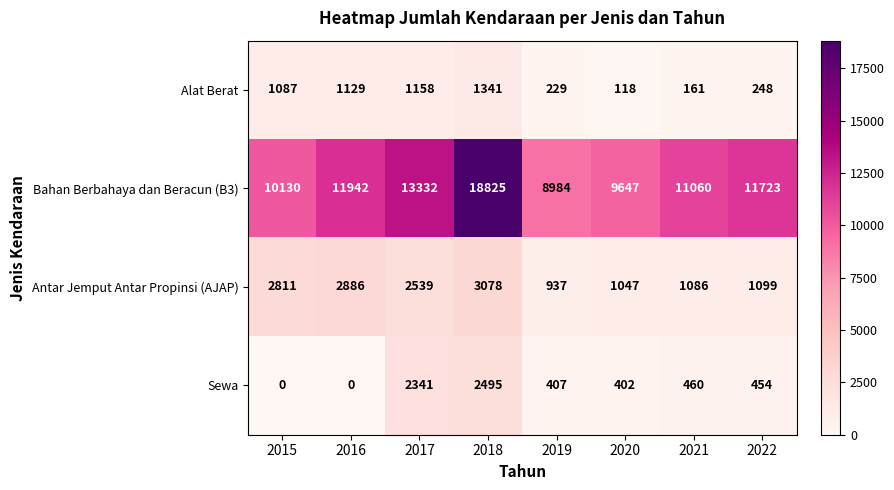

What is the average value of the Sewa series?

820